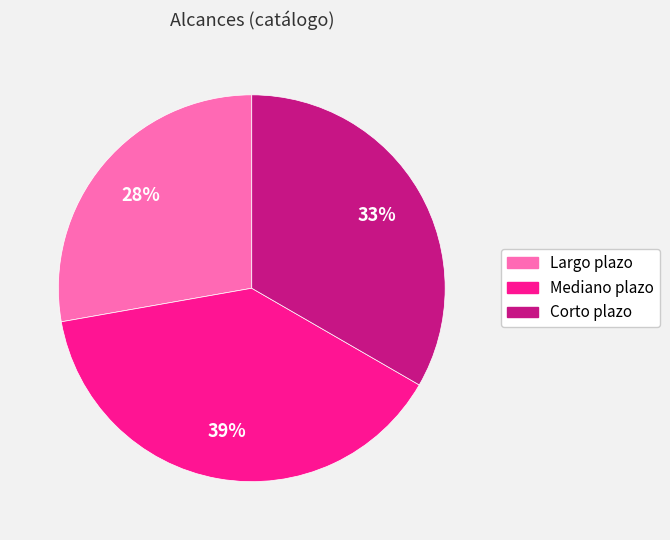

Which category has the biggest portion of the pie?

Mediano plazo